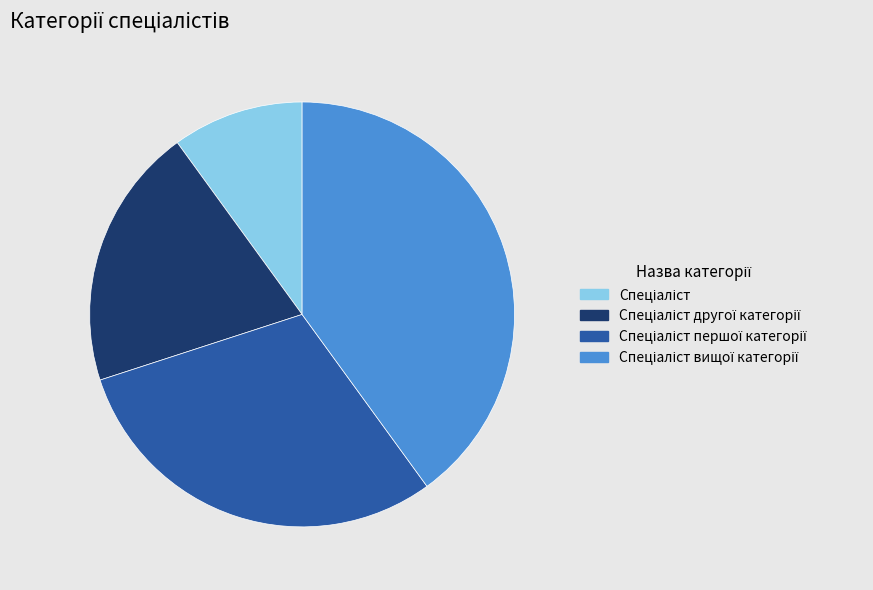

Is there a majority slice in this chart?

No